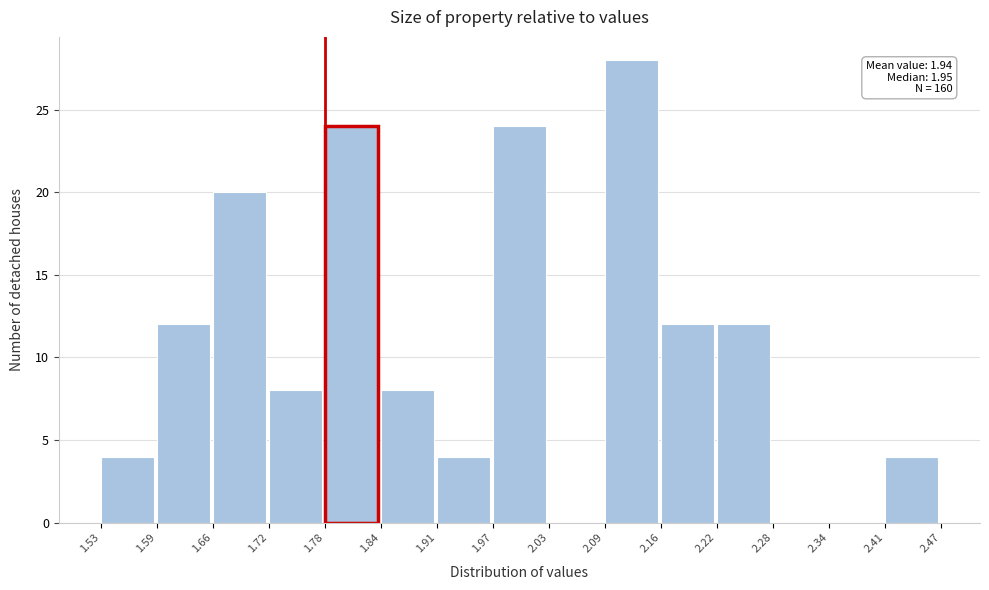

Over which range of the x-axis is the bar tallest?

2.09 to 2.16